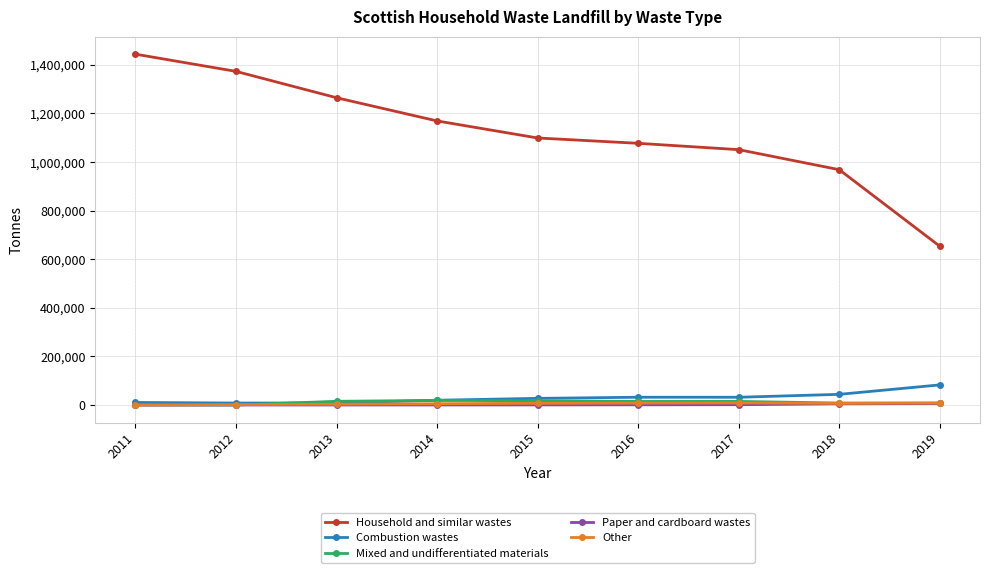

What is the approximate value of Other at 2012?

1668.8